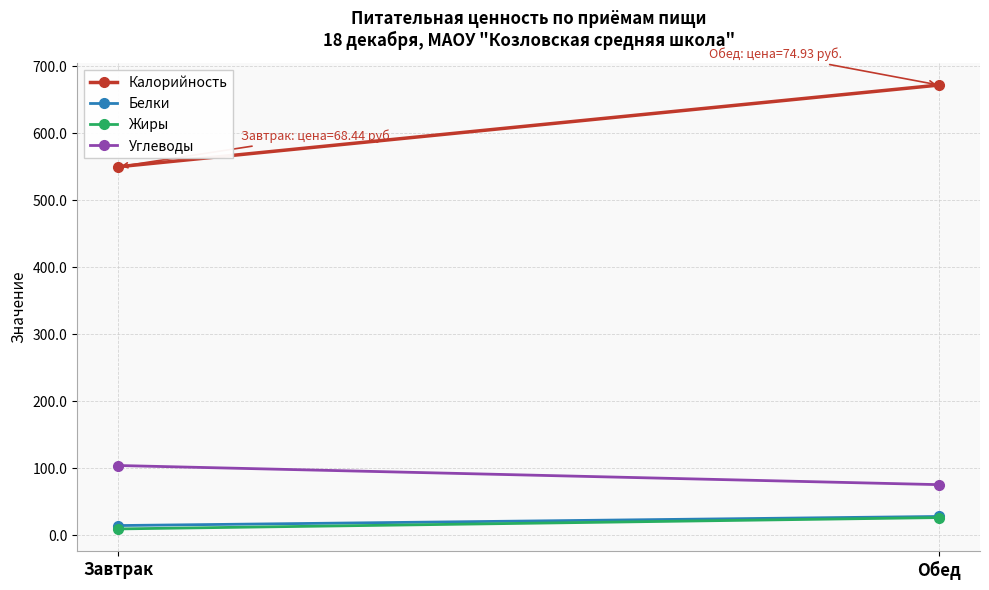

What is the label of the 2nd point from the left?

Обед